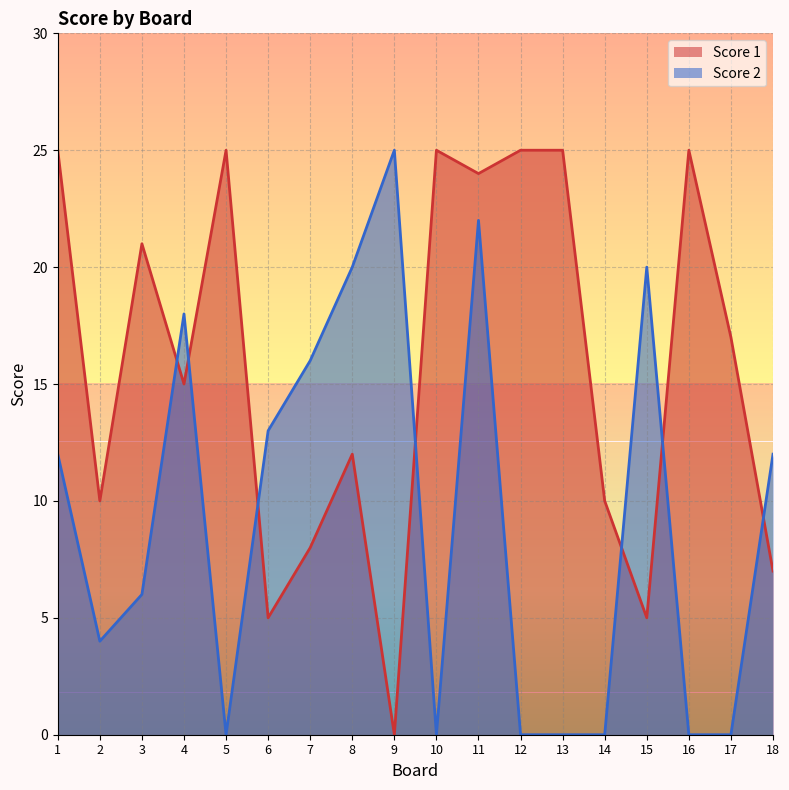

What is the value of the Score 1 point at the 10th from the left?

25